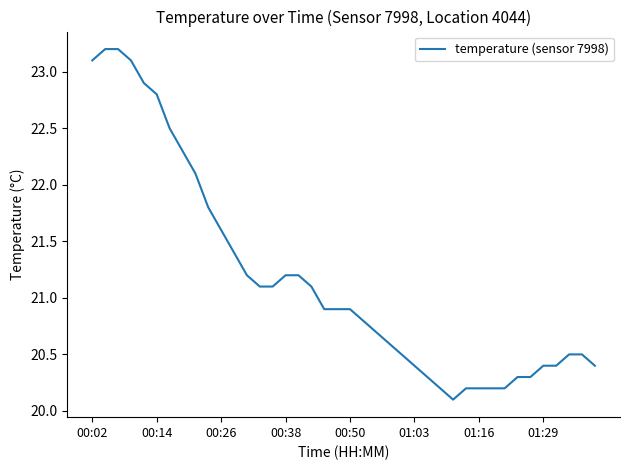

What is the minimum value shown in the chart?

20.1